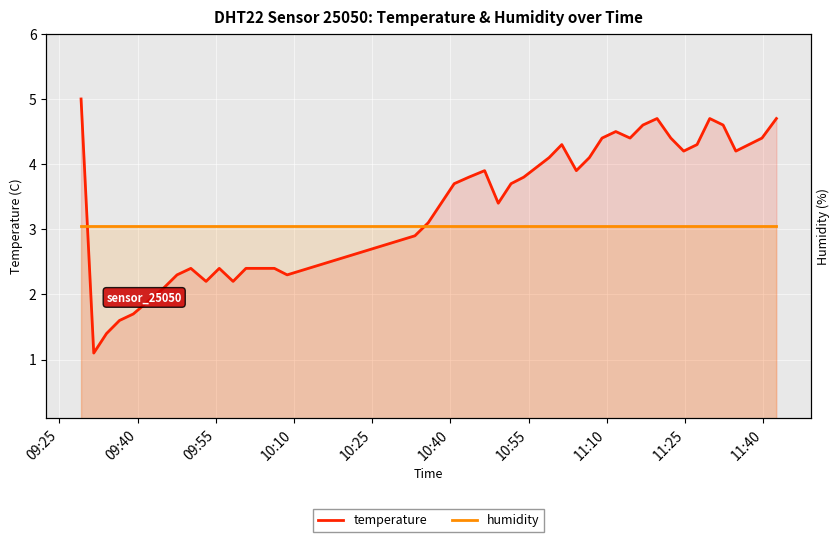

How many interior local peaks does the temperature series have?

7